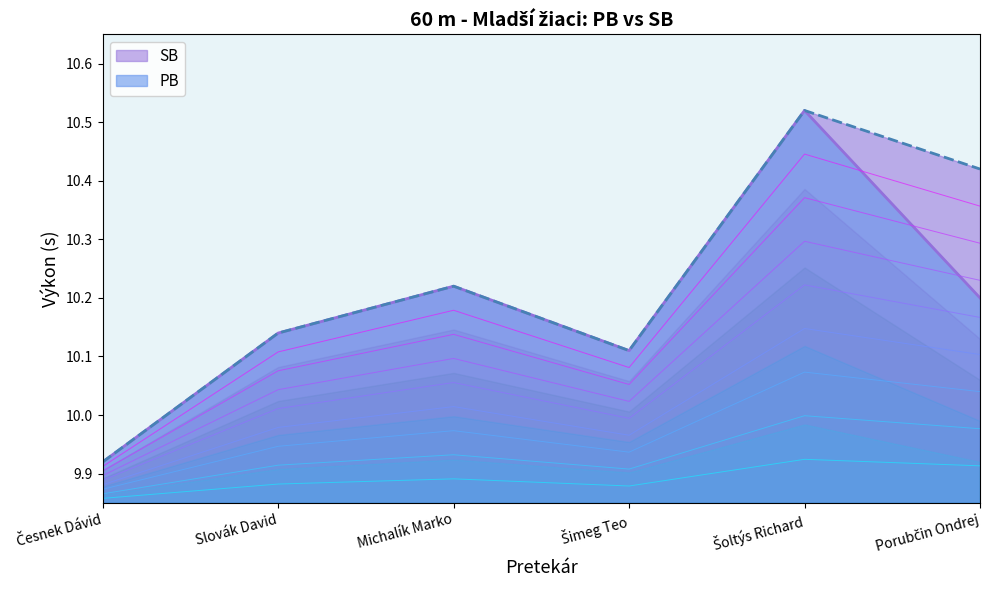

At Michalík Marko, list the series in order from largest to smallest.

PB, SB